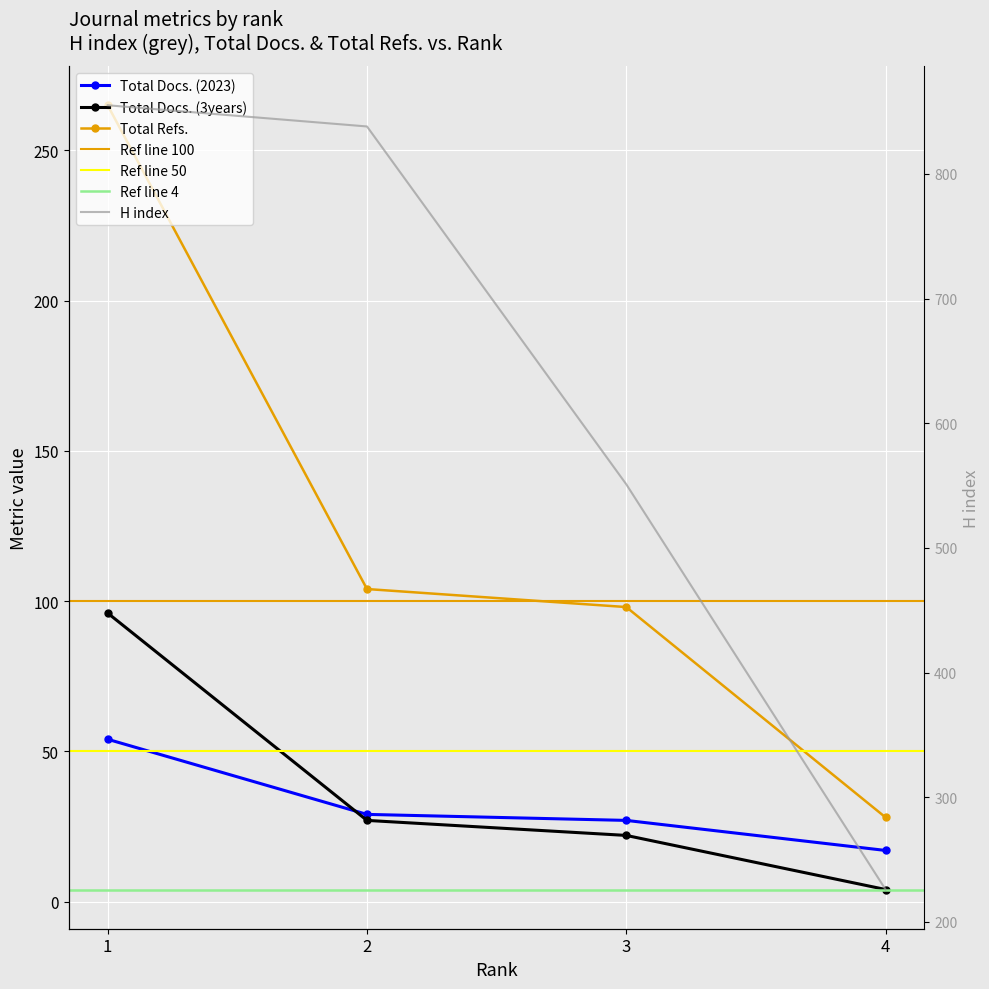

What is the sum of all H index values?

2470